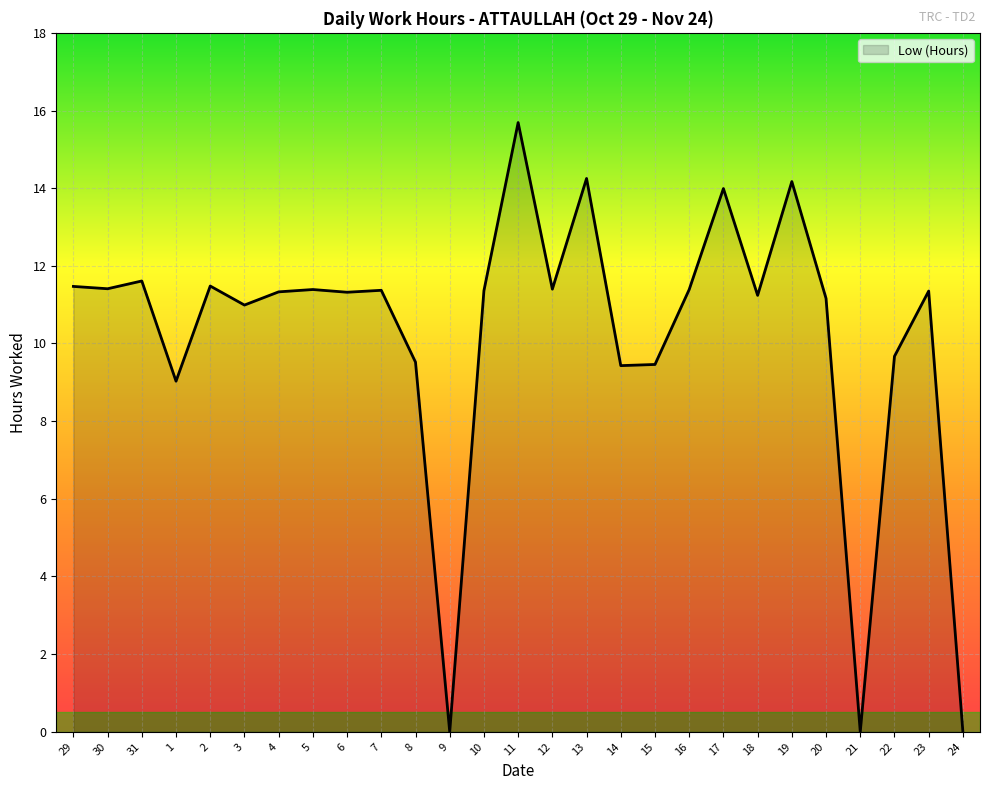

What position from the right is 4?

21